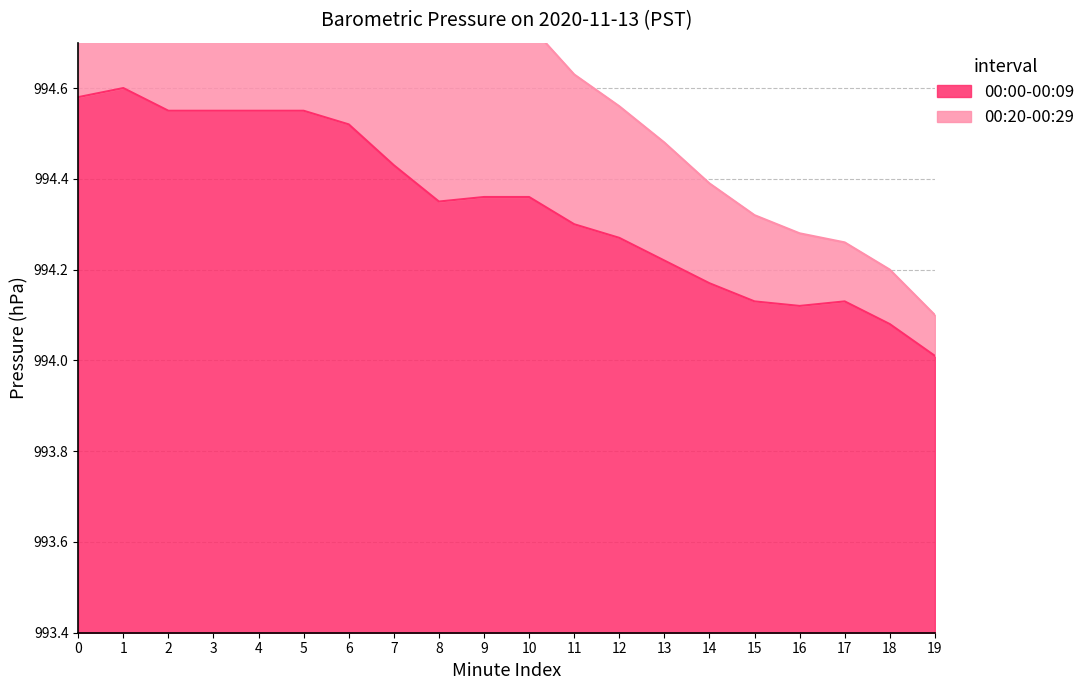

True or false: 00:00-00:09 and 00:20-00:29 intersect in this chart.

False